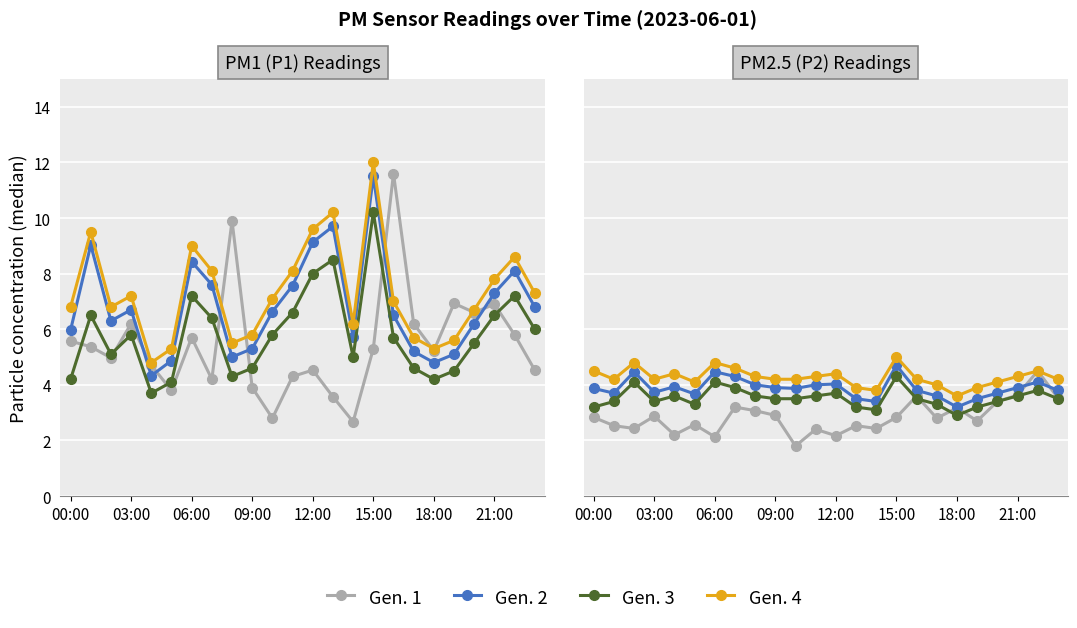

What is the difference between the second highest and minimum values in the Gen. 3 series?

1.2